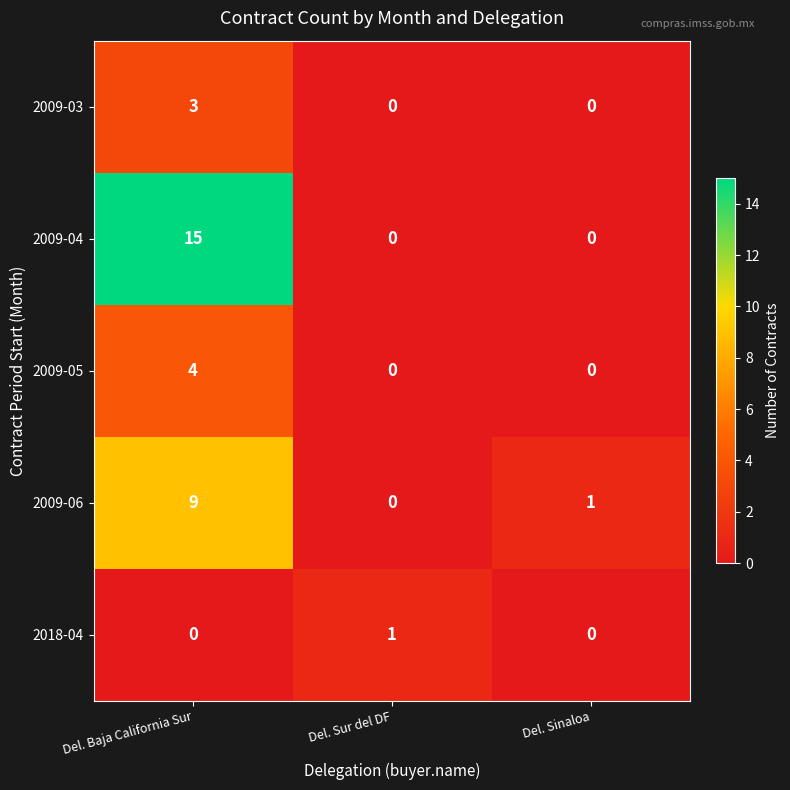

Rank the series by their maximum value, from lowest to highest.

2018-04, 2009-03, 2009-05, 2009-06, 2009-04